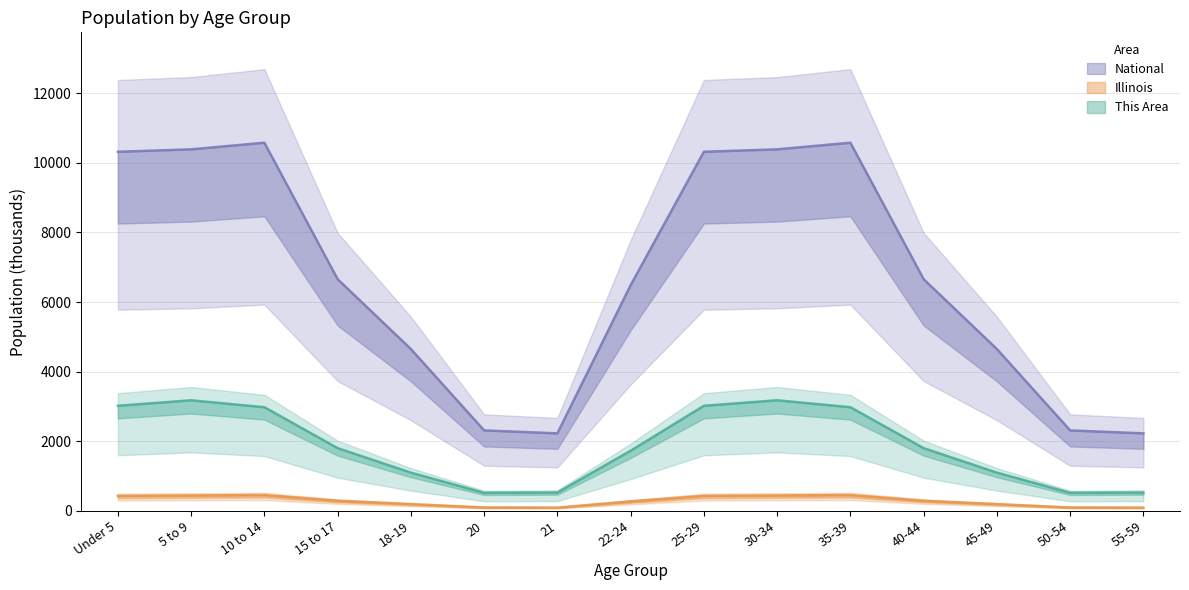

At which category is the sum across all series the highest?

10 to 14